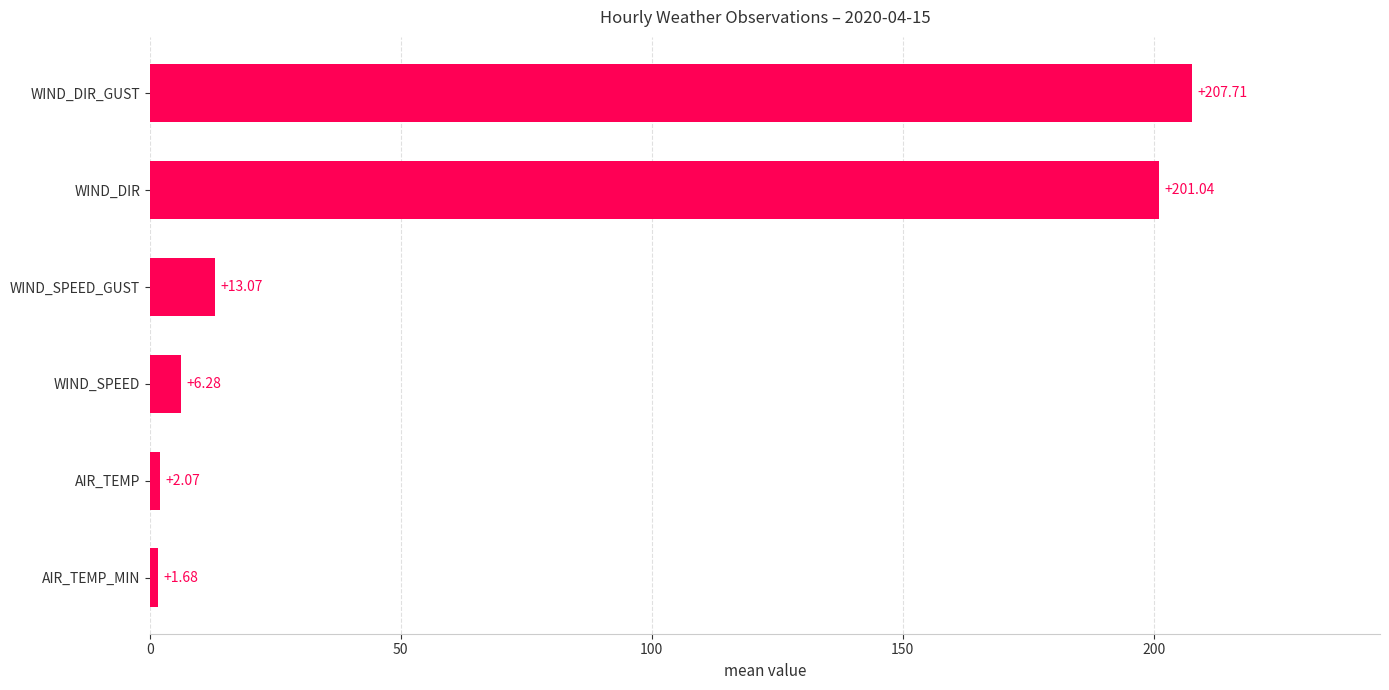

At which label is the value closest to 104?

WIND_SPEED_GUST